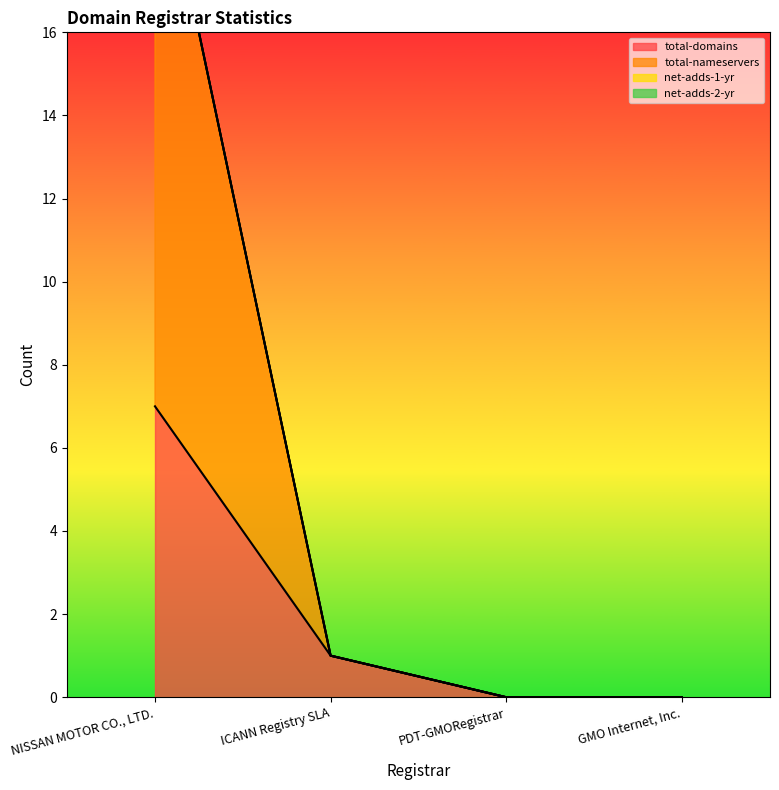

At how many categories does at least one series exceed 17?

1